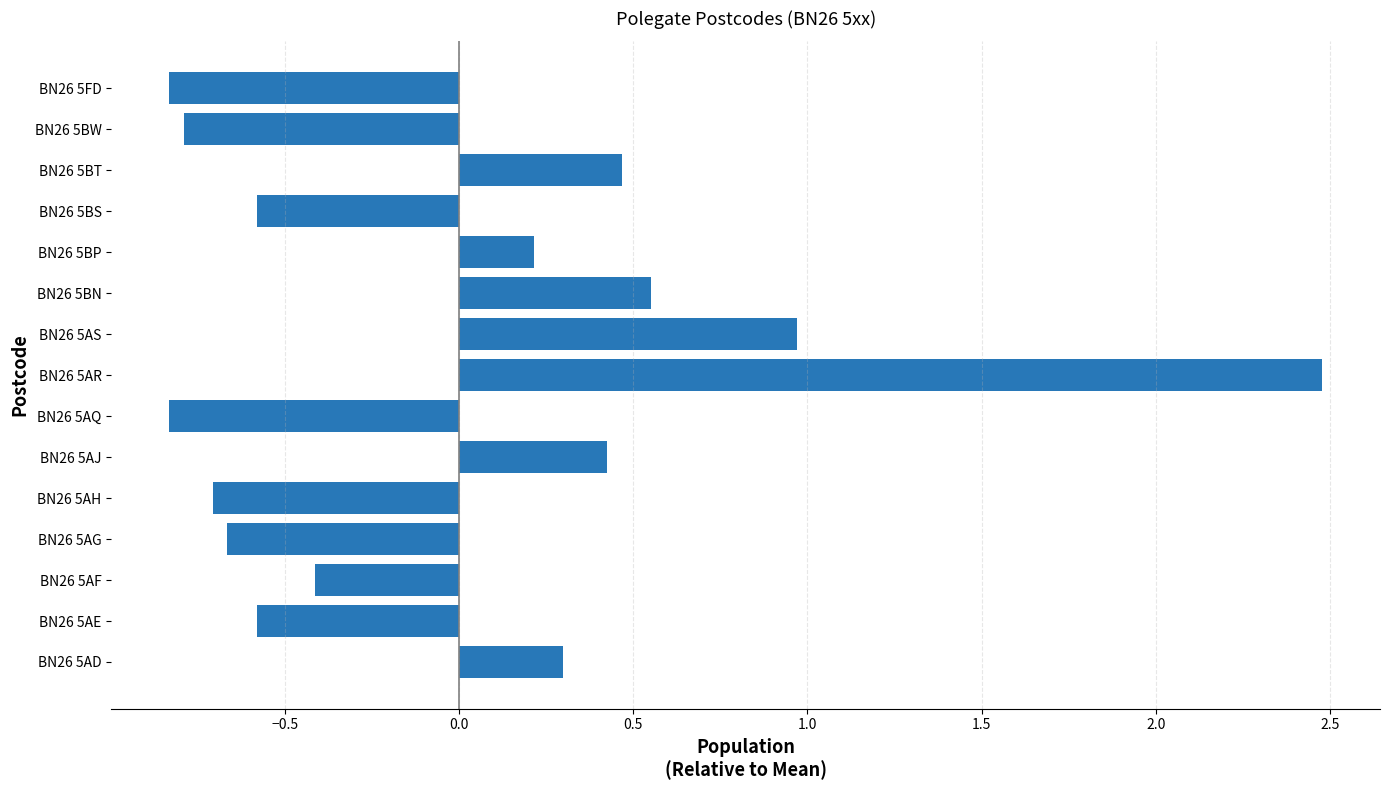

What is the difference between the maximum and minimum values?

3.3